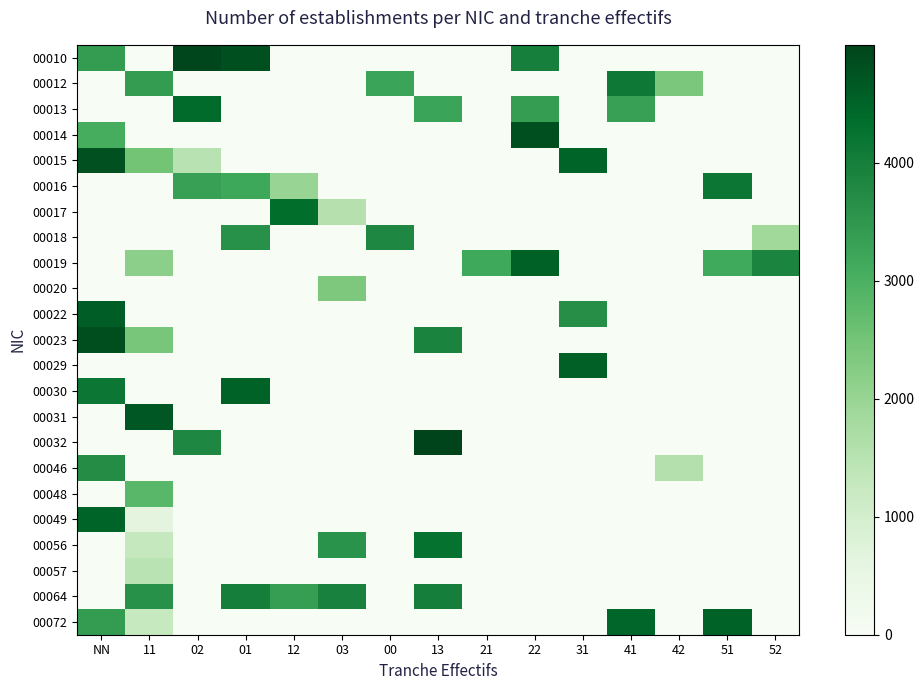

How many distinct data groups are displayed?

23